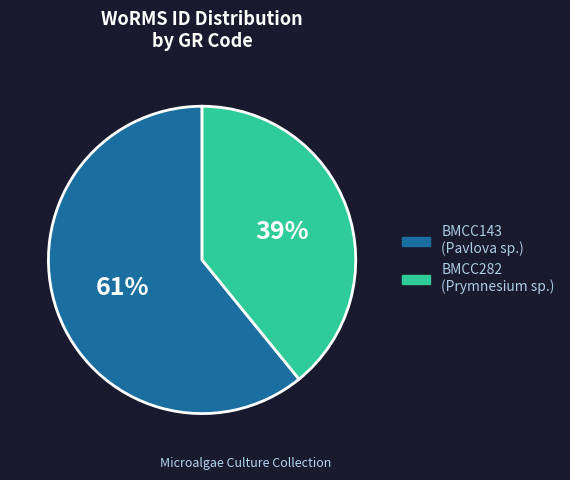

Approximately how many times larger is the value at BMCC143 compared to BMCC282?

1.6